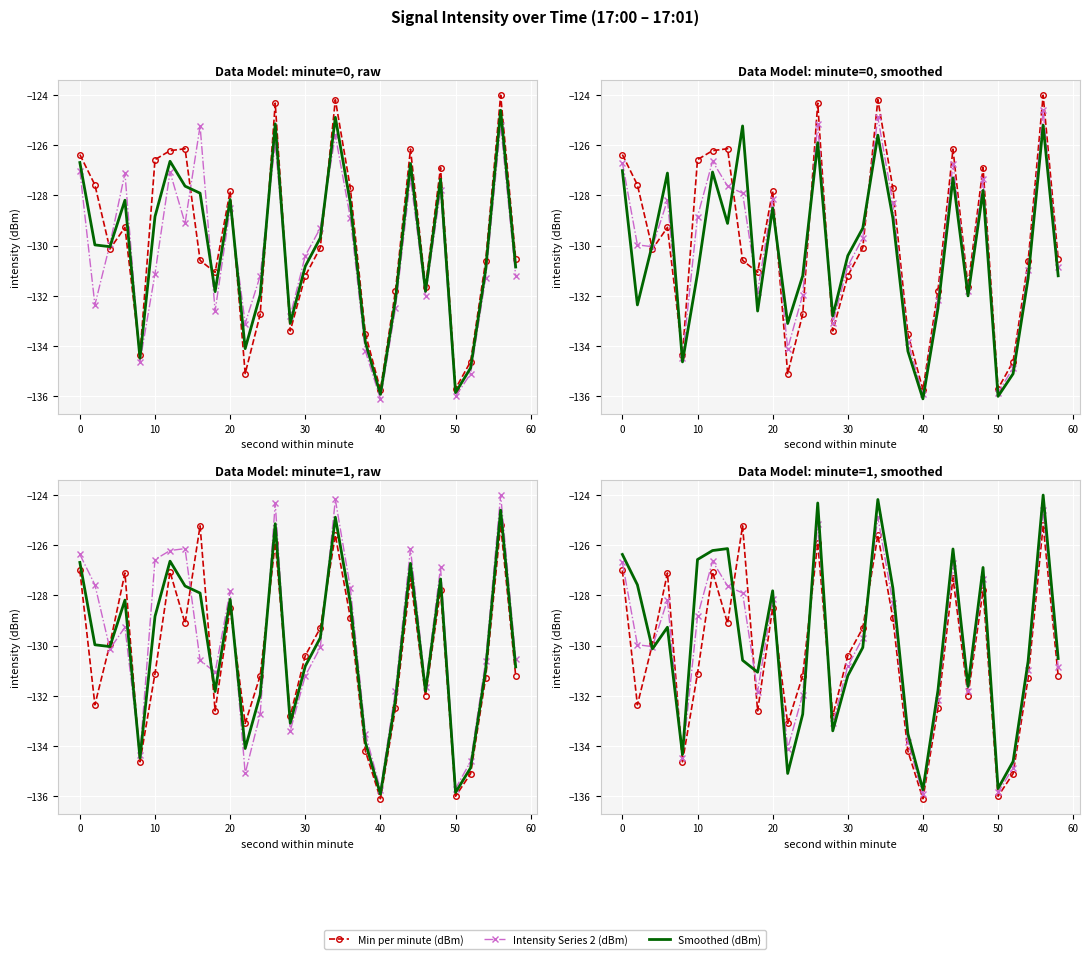

Reading left to right, transcribe all the data shown in this chart.

Min per minute (dBm): -127.0	-132.4	-129.9	-127.1	-134.6	-131.1	-127.1	-129.1	-125.2	-132.6	-128.5	-133.1	-131.2	-125.9	-132.8	-130.4	-129.3	-125.6	-128.9	-134.2	-136.1	-132.5	-127.3	-132.0	-127.8	-136.0	-135.1	-131.3	-125.2	-131.2
Intensity Series 2 (dBm): -126.7	-130.0	-130.0	-128.2	-134.5	-128.8	-126.6	-127.6	-127.9	-131.8	-128.2	-134.1	-132.0	-125.2	-133.1	-130.8	-129.7	-124.9	-128.3	-133.8	-135.9	-132.2	-126.7	-131.8	-127.3	-135.8	-134.9	-131.0	-124.6	-130.8
Smoothed (dBm): -126.4	-127.6	-130.1	-129.3	-134.3	-126.6	-126.2	-126.1	-130.6	-131.1	-127.8	-135.1	-132.7	-124.3	-133.4	-131.2	-130.1	-124.2	-127.7	-133.5	-135.7	-131.8	-126.2	-131.6	-126.9	-135.7	-134.6	-130.6	-124.0	-130.5